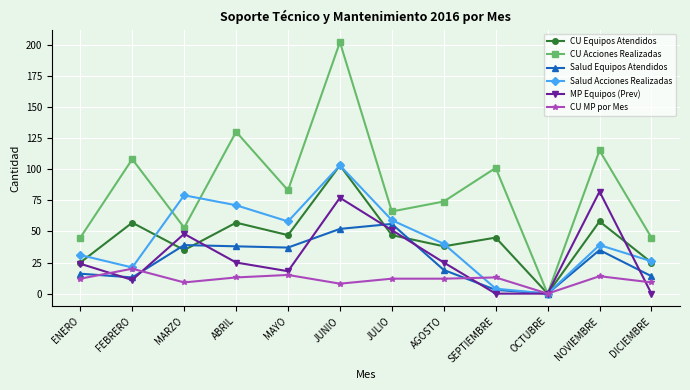

Which series changed the most between JULIO and SEPTIEMBRE?

Salud Acciones Realizadas